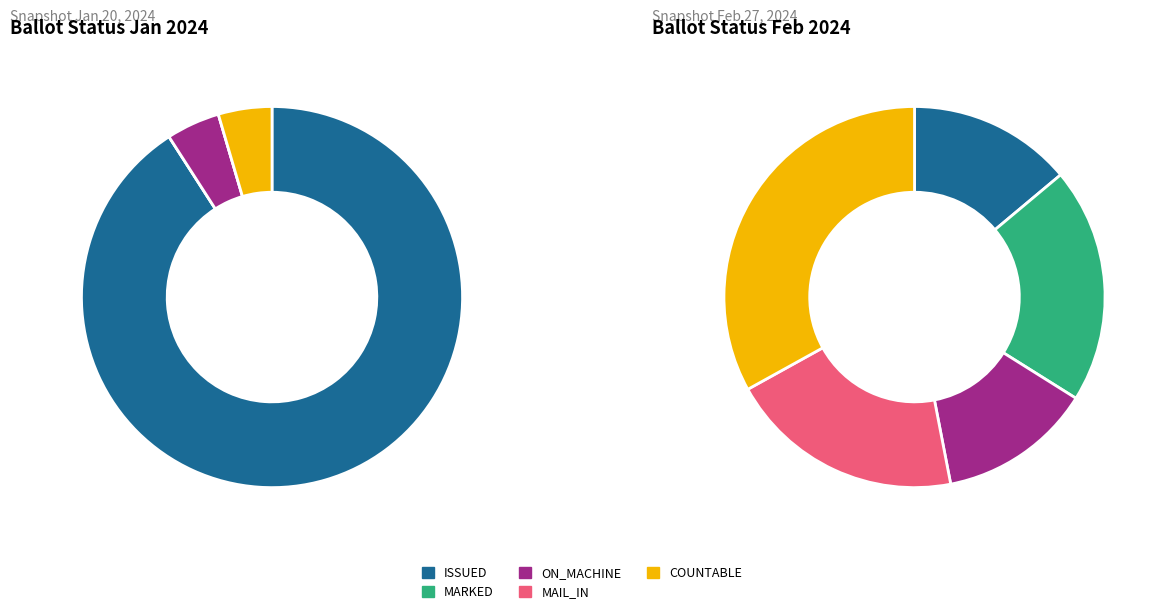

To the nearest percent, what is the difference between the MAIL_IN and ISSUED slice percentages?

6%